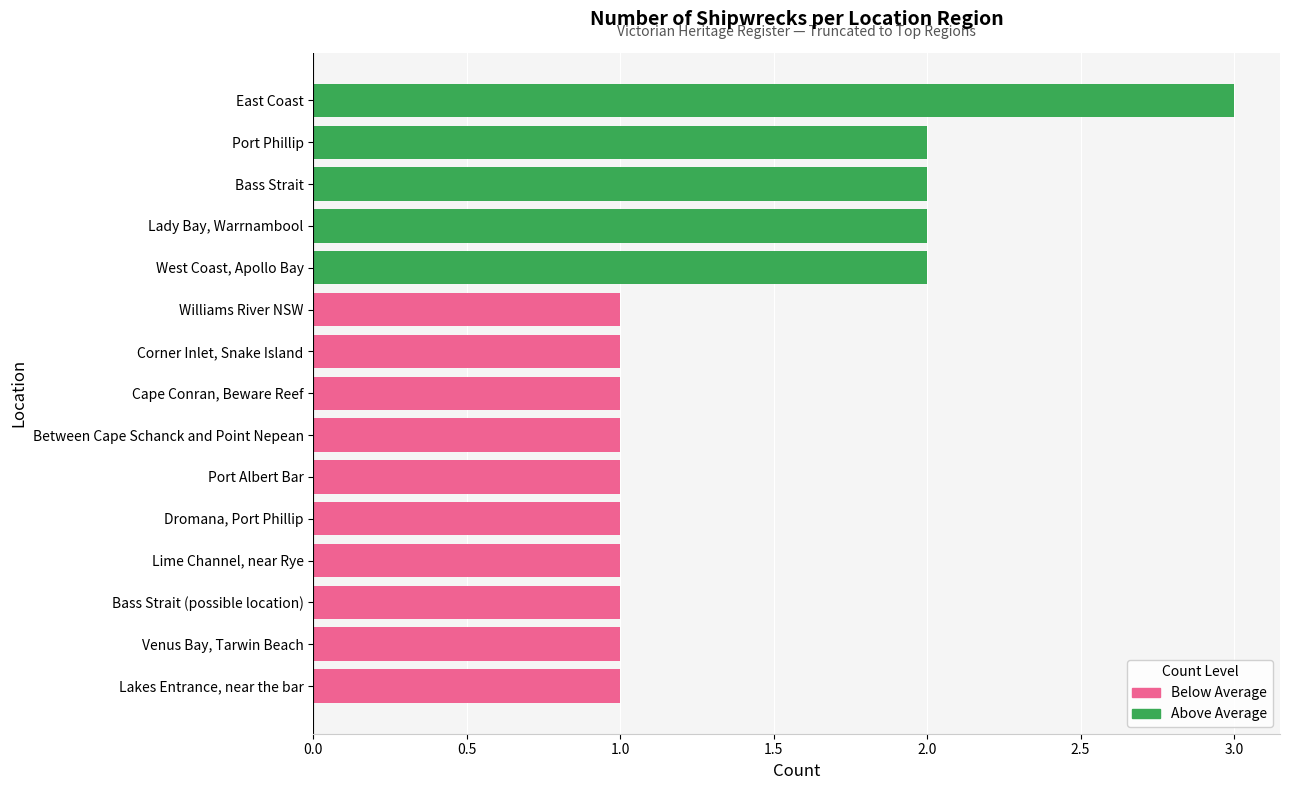

Rank the series at Bass Strait (possible location) from highest to lowest value.

Below Average, Above Average